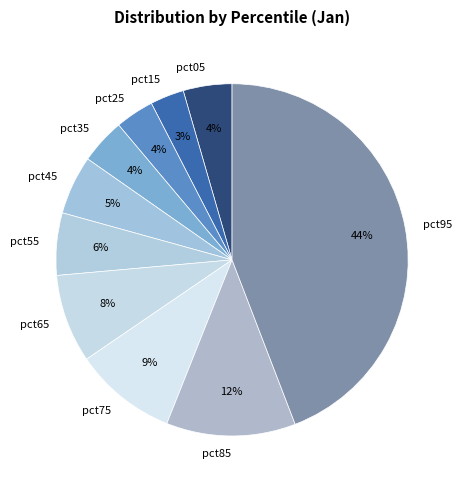

Is it true that pct65 is 19% of the pie?

False